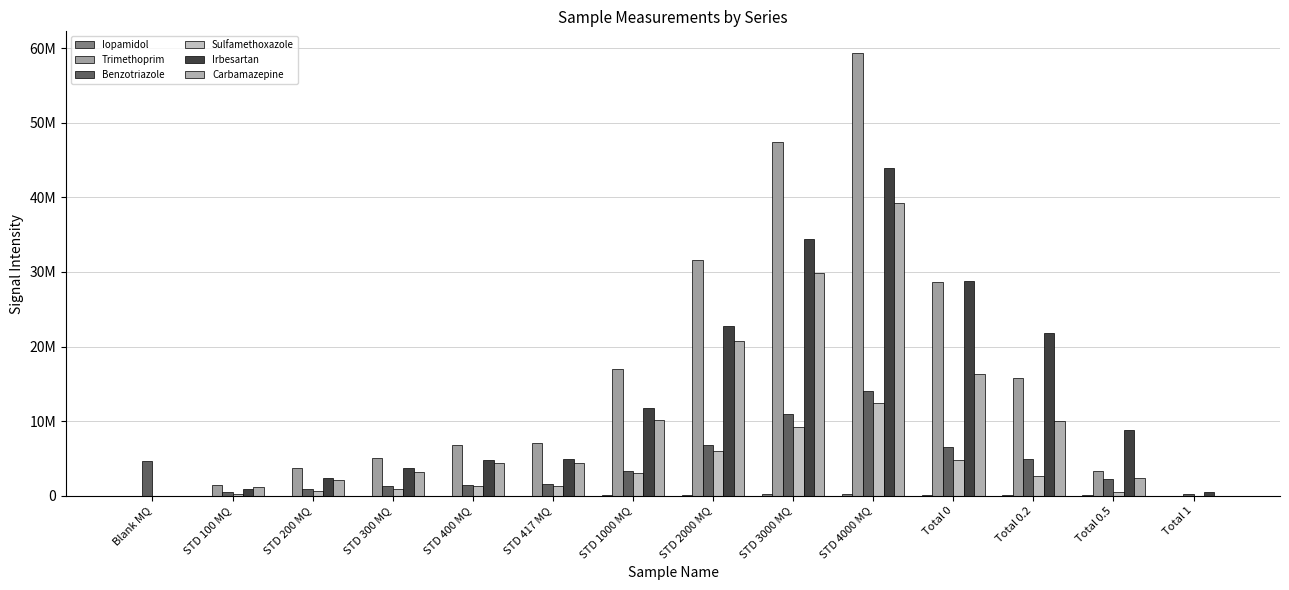

What is the spread (max minus min) of values at STD 417 MQ?

7048405.4